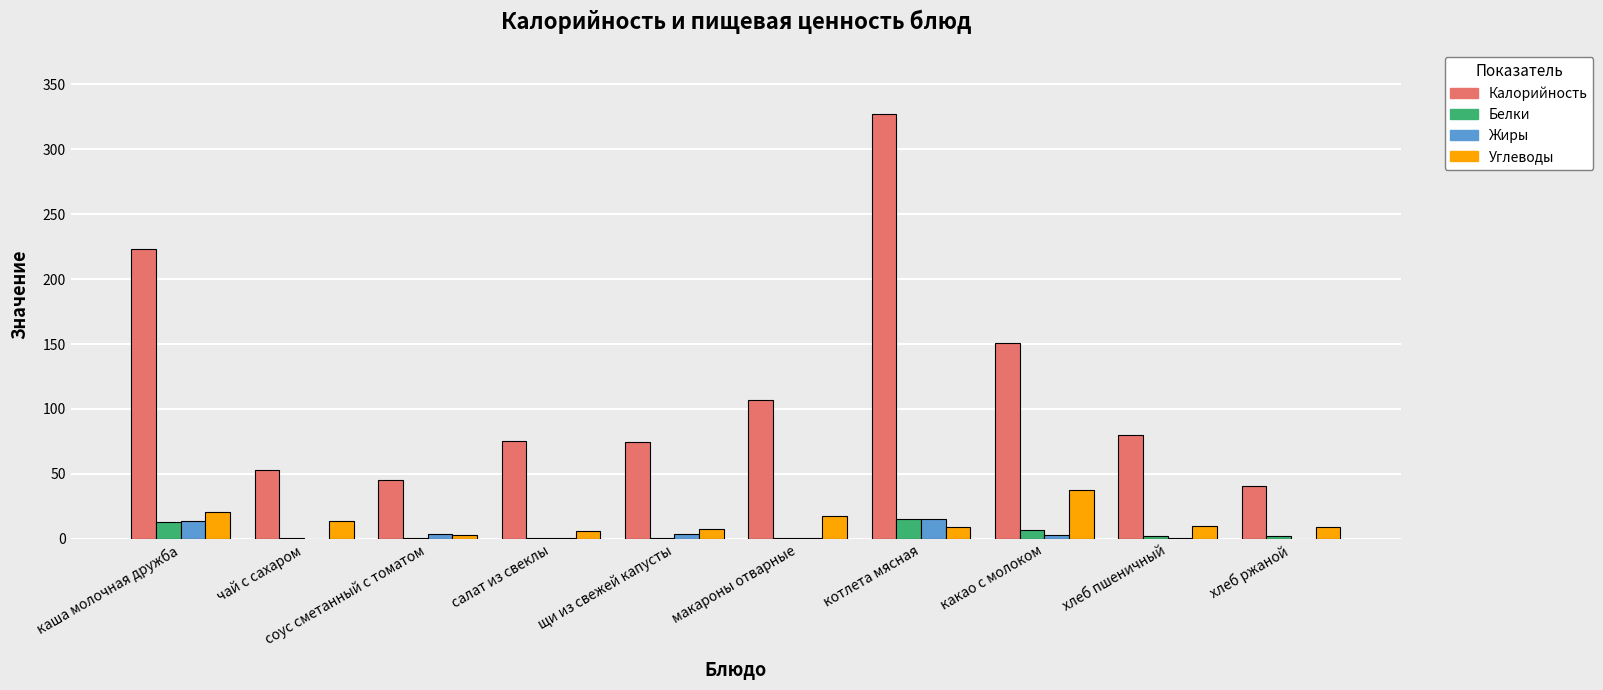

At which label does Углеводы first exceed 10?

каша молочная дружба